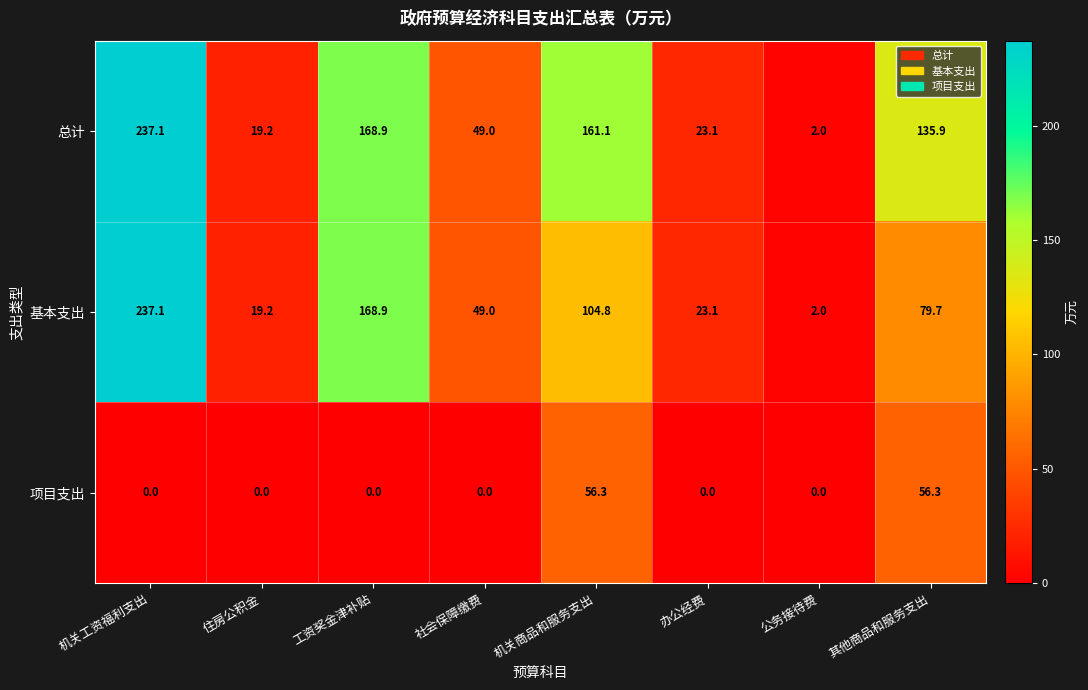

Rank the series by their average value, from highest to lowest.

总计, 基本支出, 项目支出